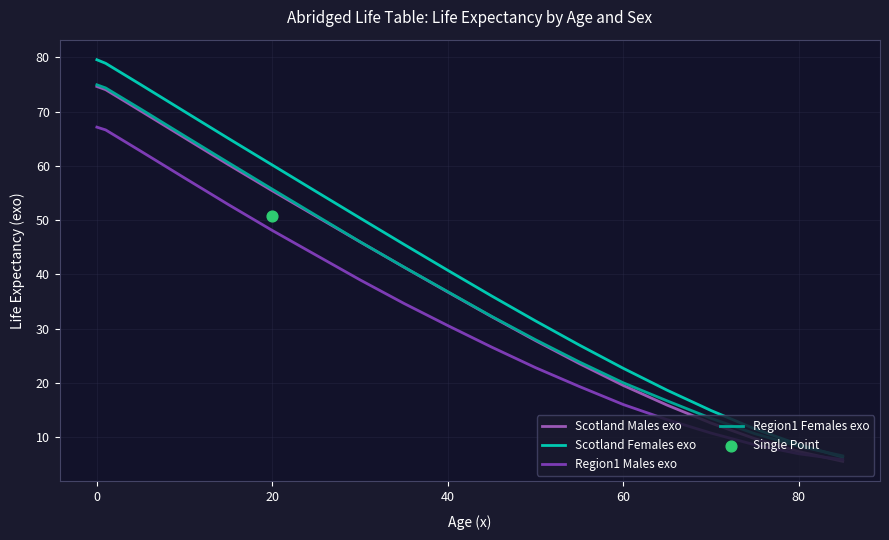

The Region1 Males exo series shows 30.5 at 40. True or false?

True